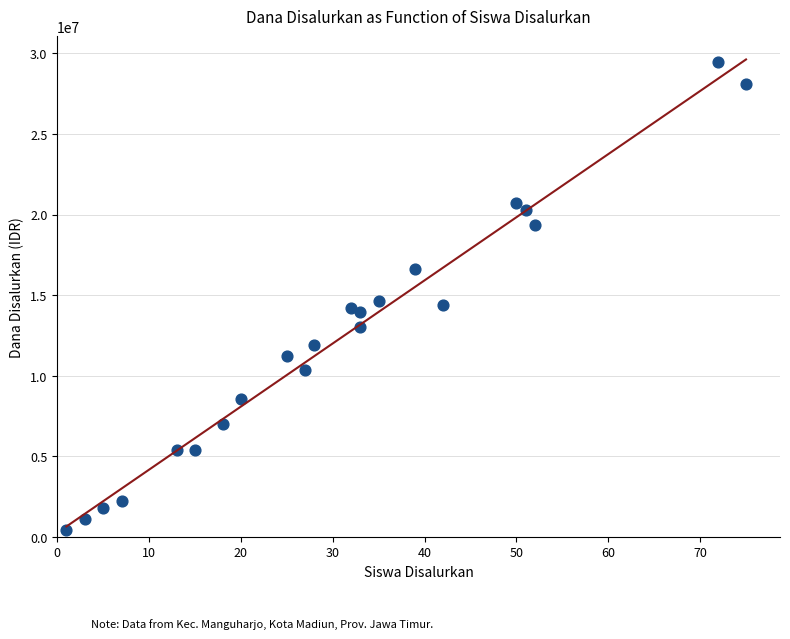

What is the range of X values (max minus min)?

74